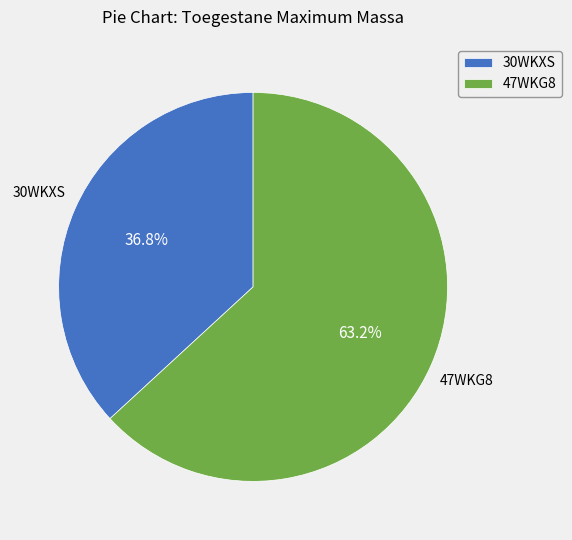

What is the largest slice in the pie chart?

47WKG8